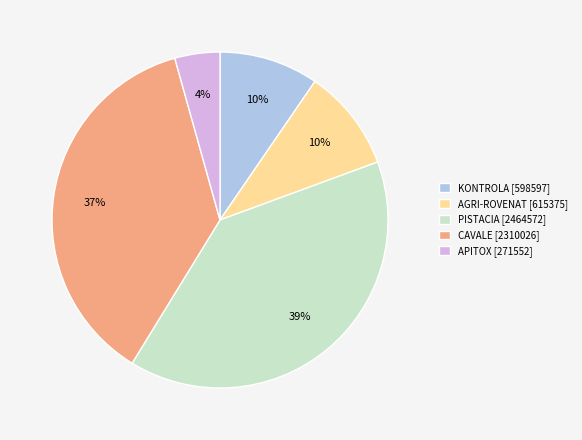

How many slices are in this pie chart?

5